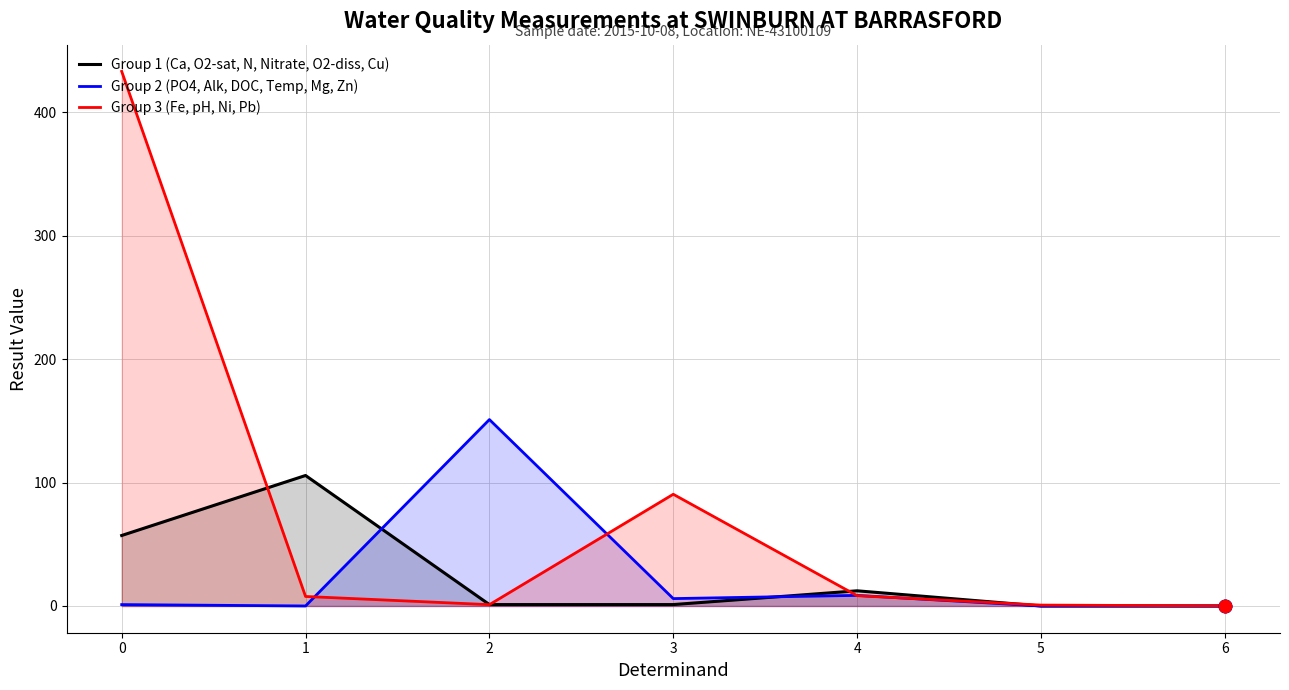

Is the value of Ca/OxygenSat/NOxidised/Nitrate-N/OxygenDiss/CuFiltered at 4 greater than the value of FeFilt/pH/NiFiltered/PbFiltered at 2?

Yes